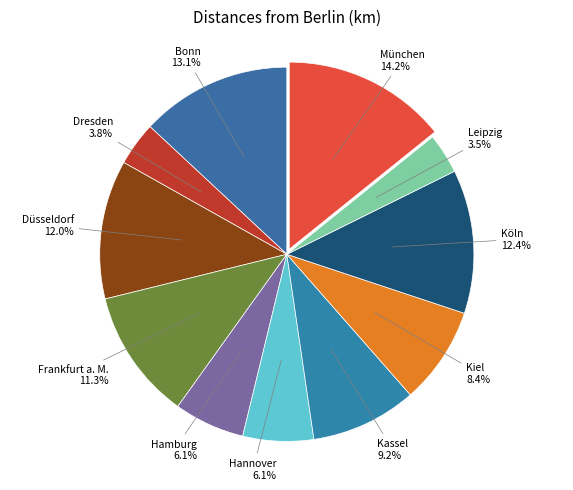

Count the number of slices in the pie.

11